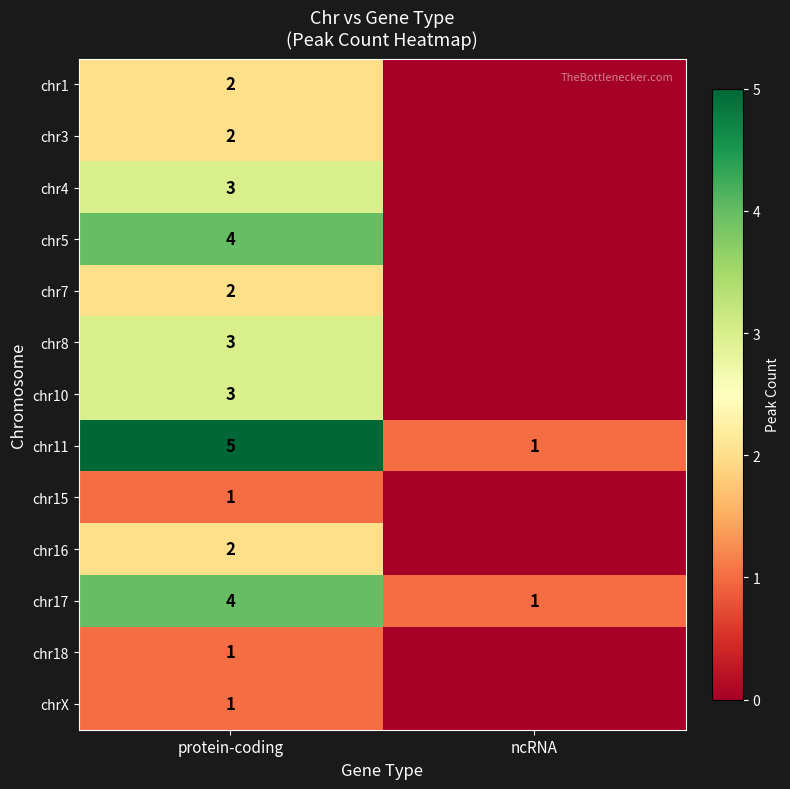

Rank the categories by chr11 value from highest to lowest.

protein-coding, ncRNA